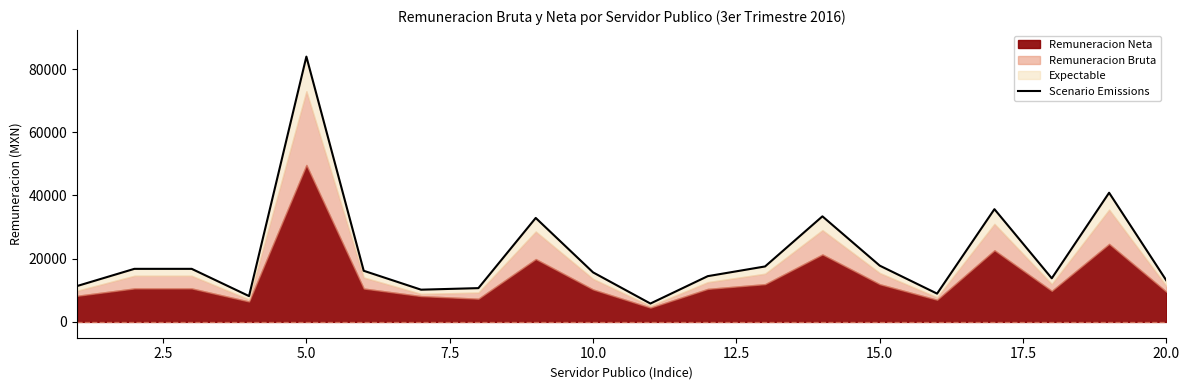

What is the sum of all values?

424055.6